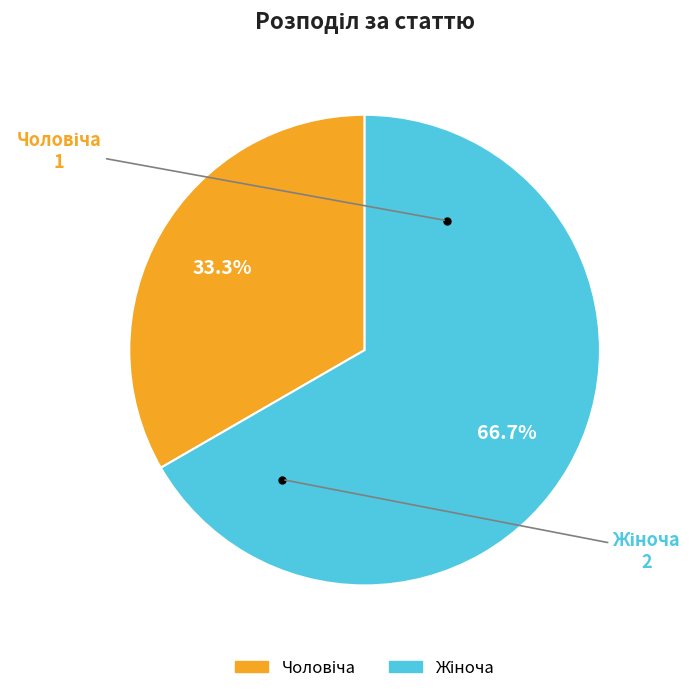

Is there a majority slice in this chart?

Yes